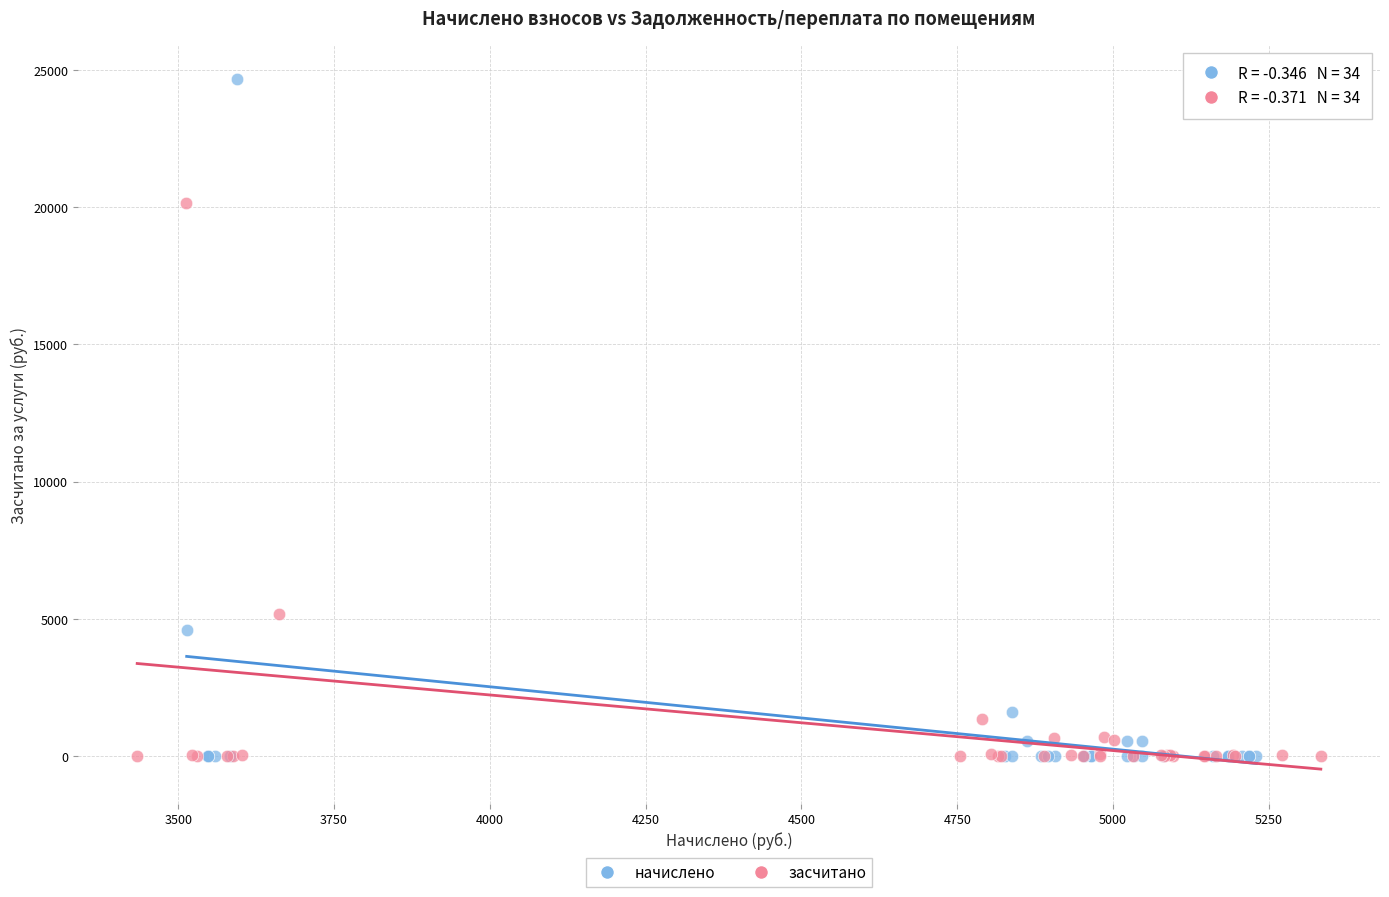

Which series contains the highest Y value?

начислено